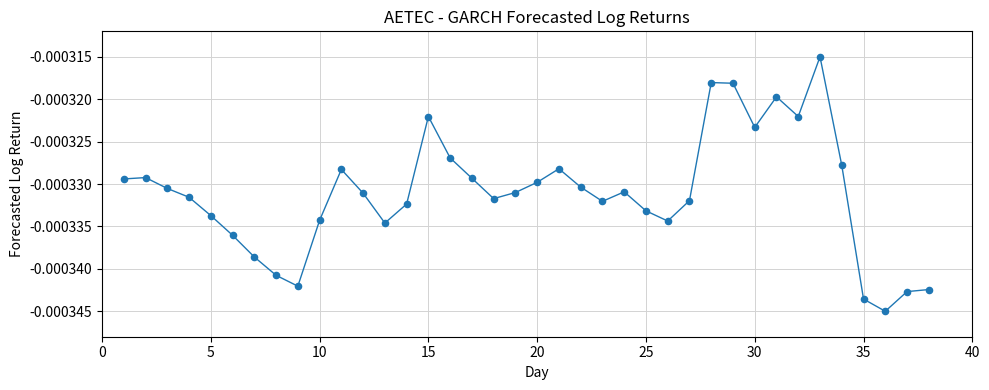

What is the range of X values (max minus min)?

37.0